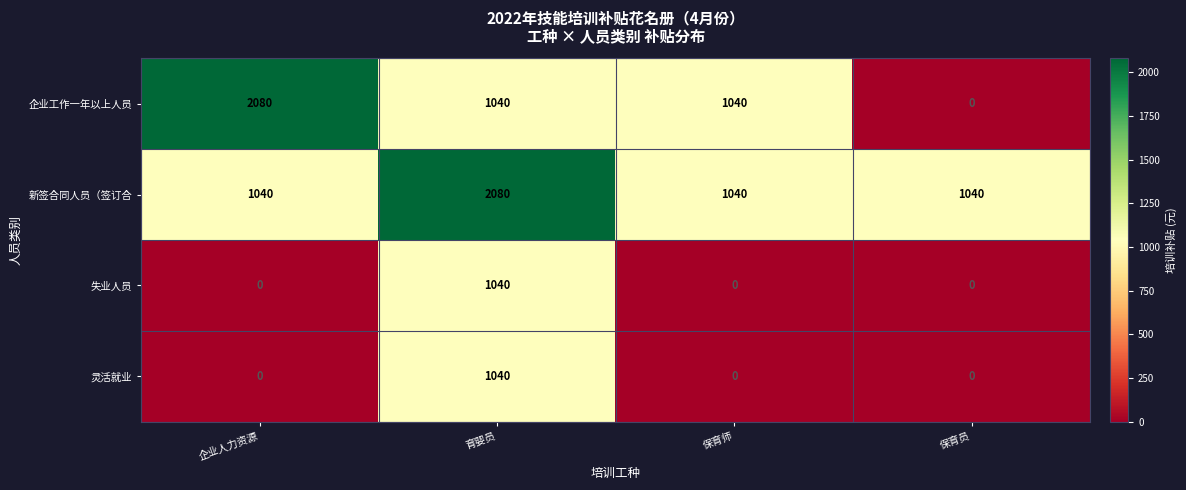

Count the 新签合同人员（签订合 values in the range 1040 to 2080.

4